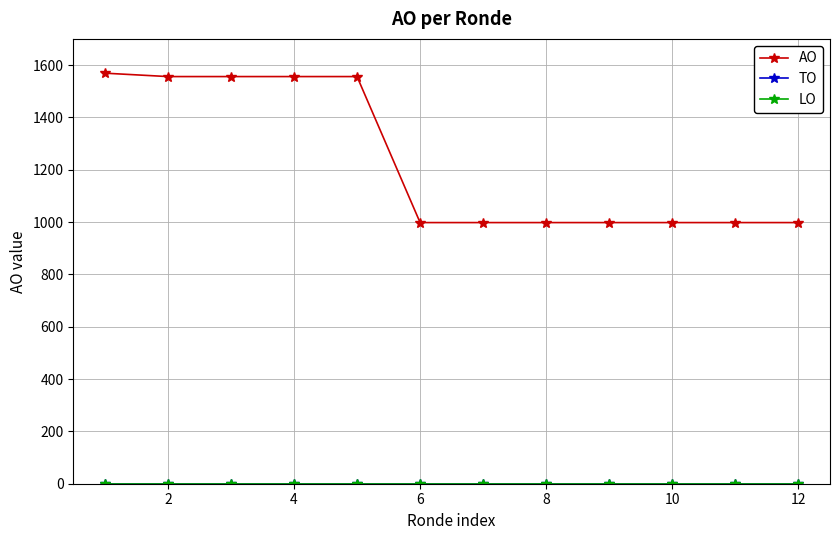

Rank the series by their maximum value, from lowest to highest.

TO, LO, AO